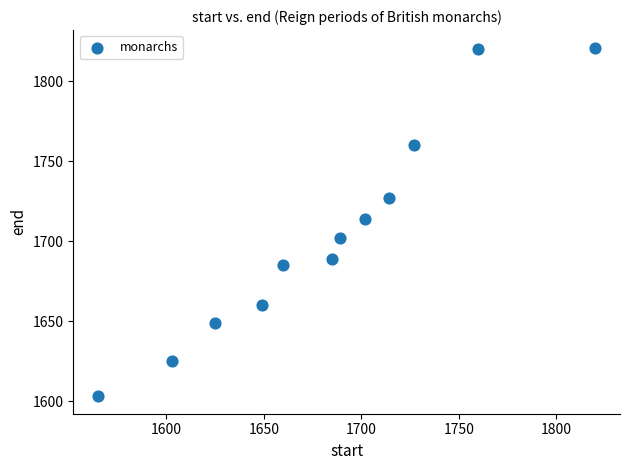

What is the range of X values (max minus min)?

255